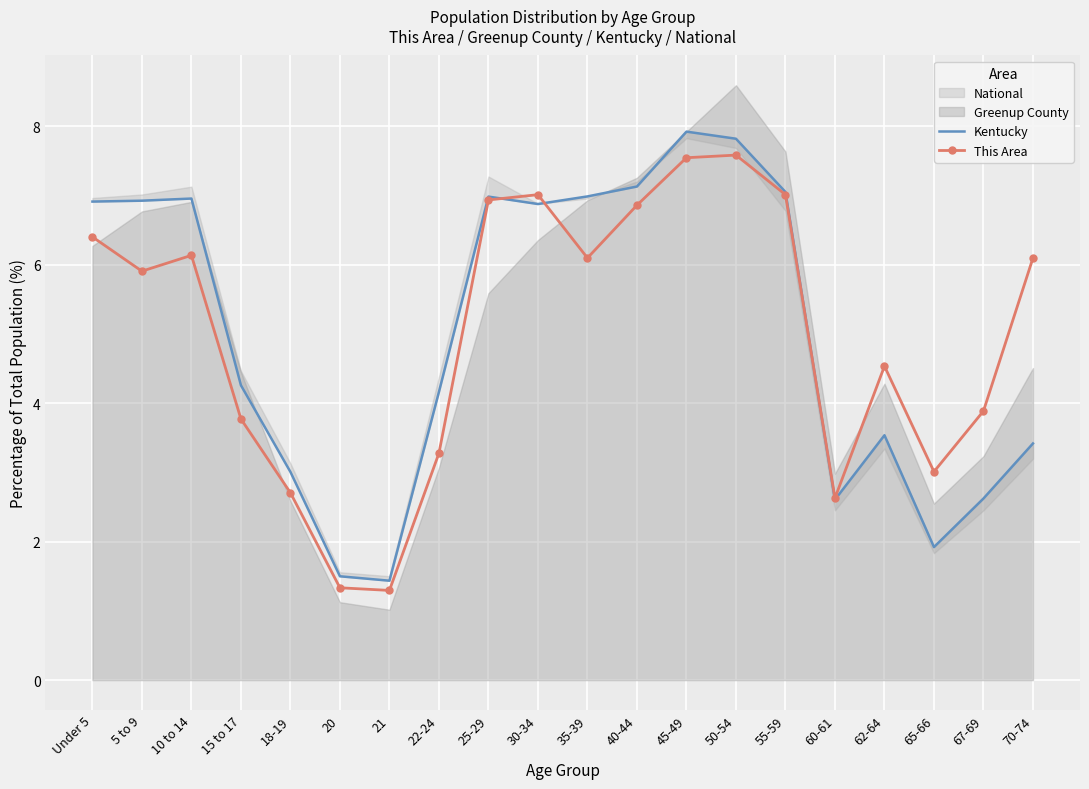

Is it true that This Area equals 6.1 at 70-74?

True